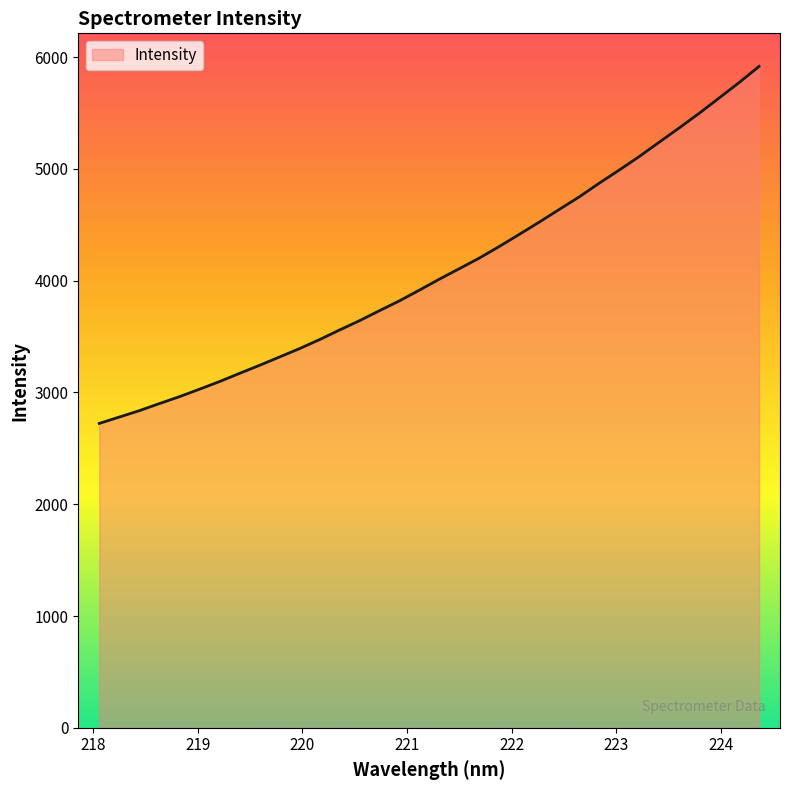

What is the difference between the maximum and minimum values?

3194.4